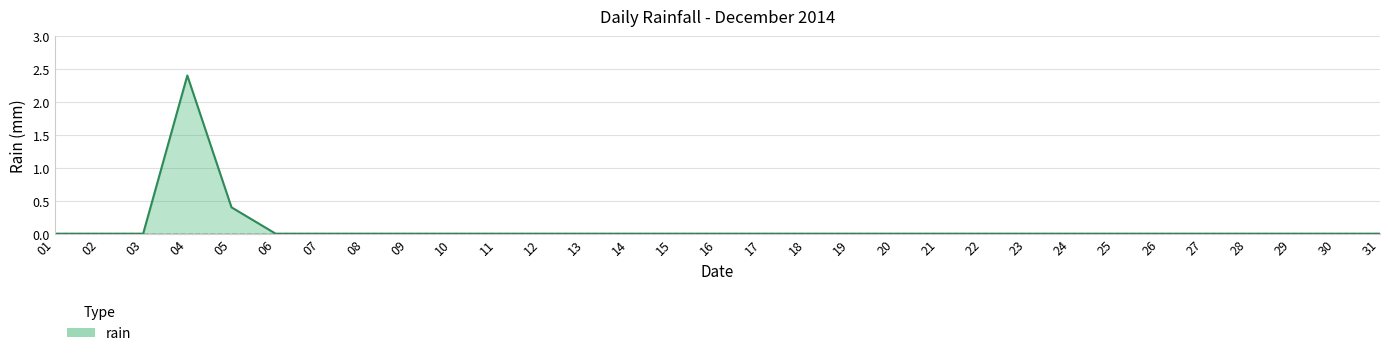

The value at 07 is 0.0. True or false?

True